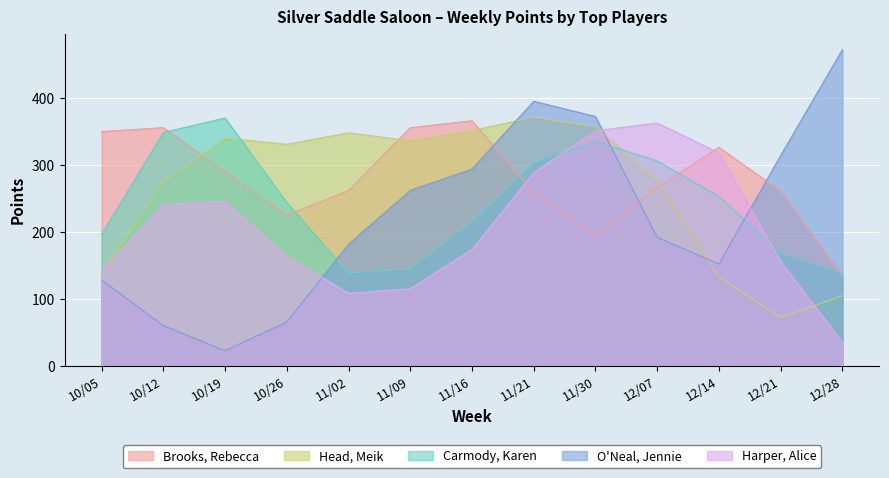

What is the maximum value for O'Neal, Jennie?

472.2